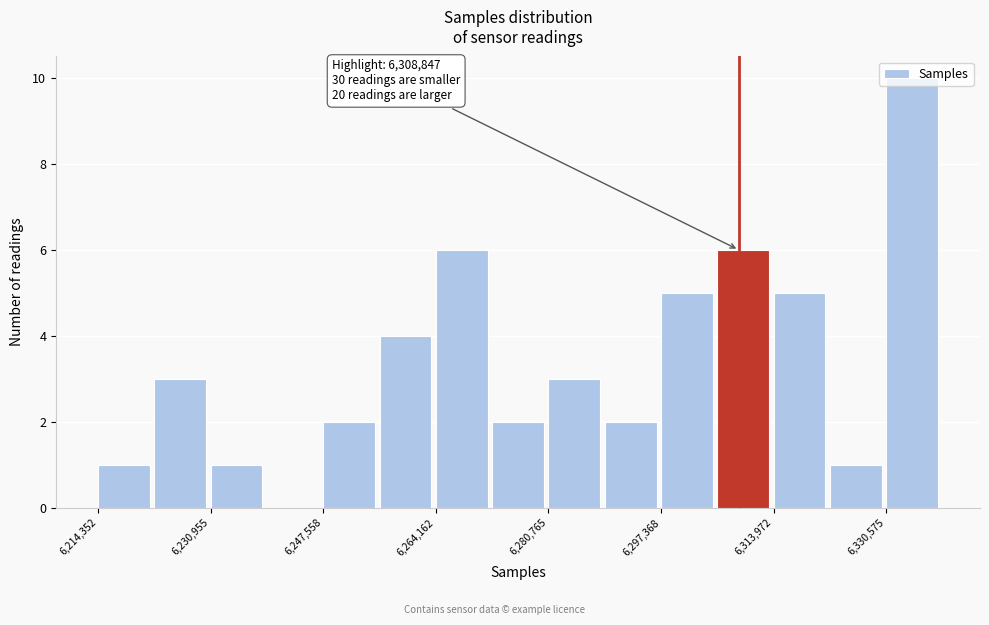

Over which range of the x-axis is the bar tallest?

6330000 to 6338000